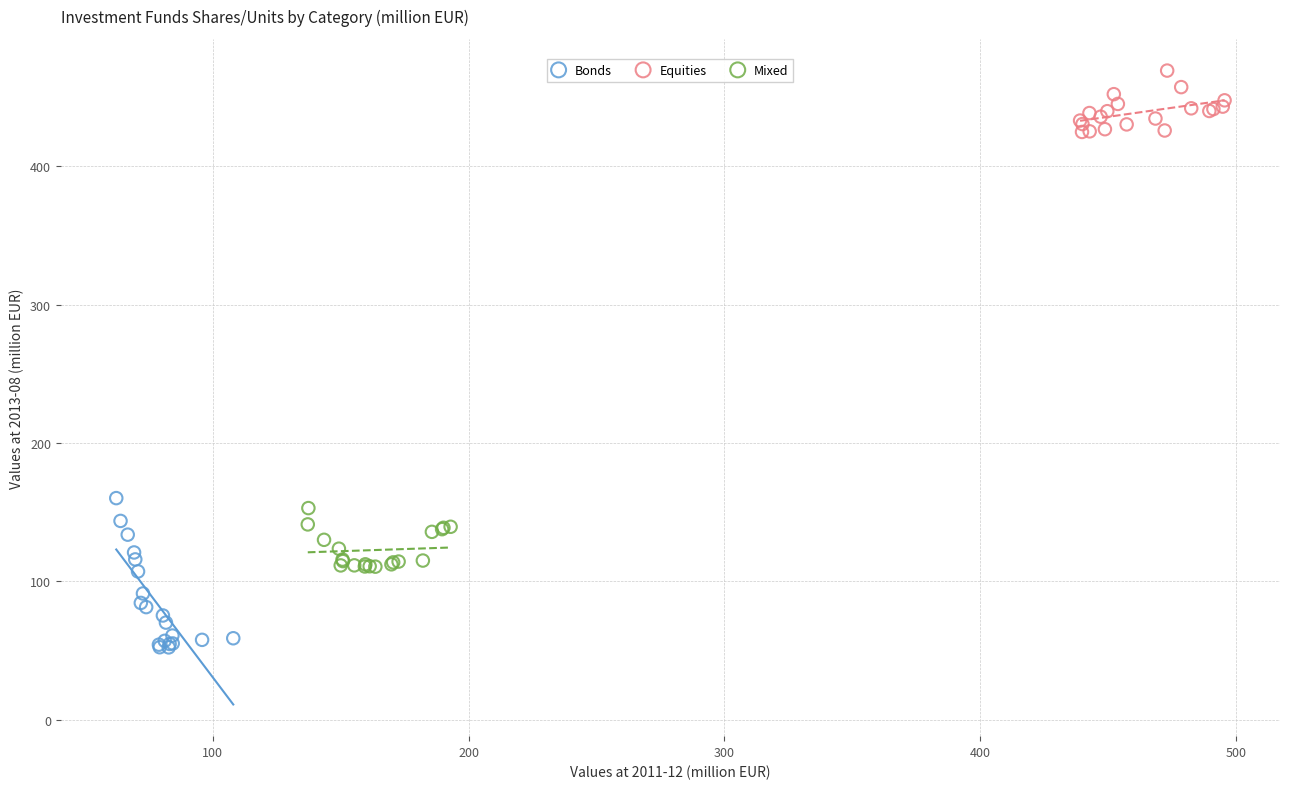

Which series reaches the minimum Y coordinate?

Bonds